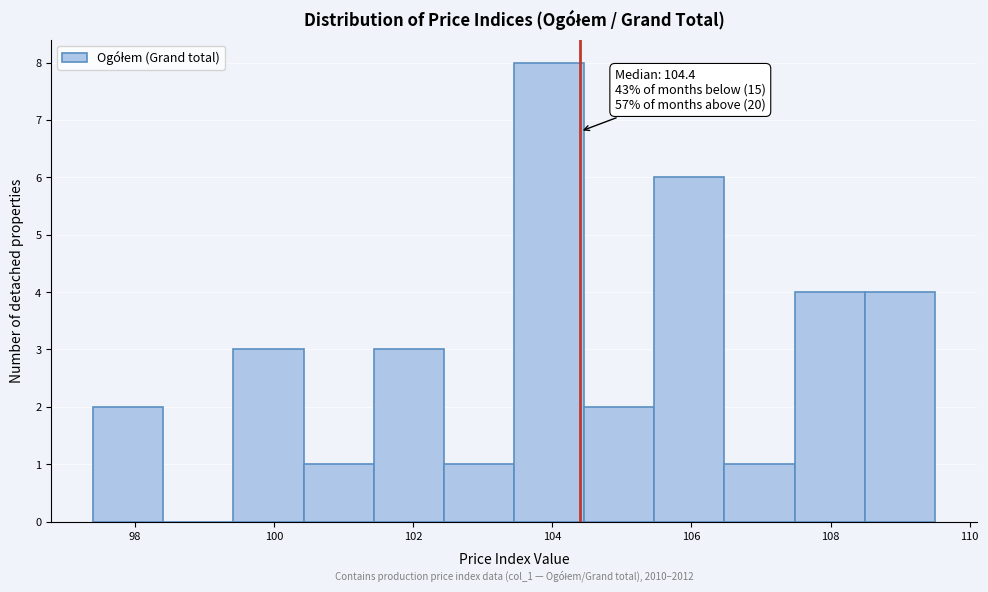

Which range on the x-axis has the tallest bar?

103.4 to 104.4